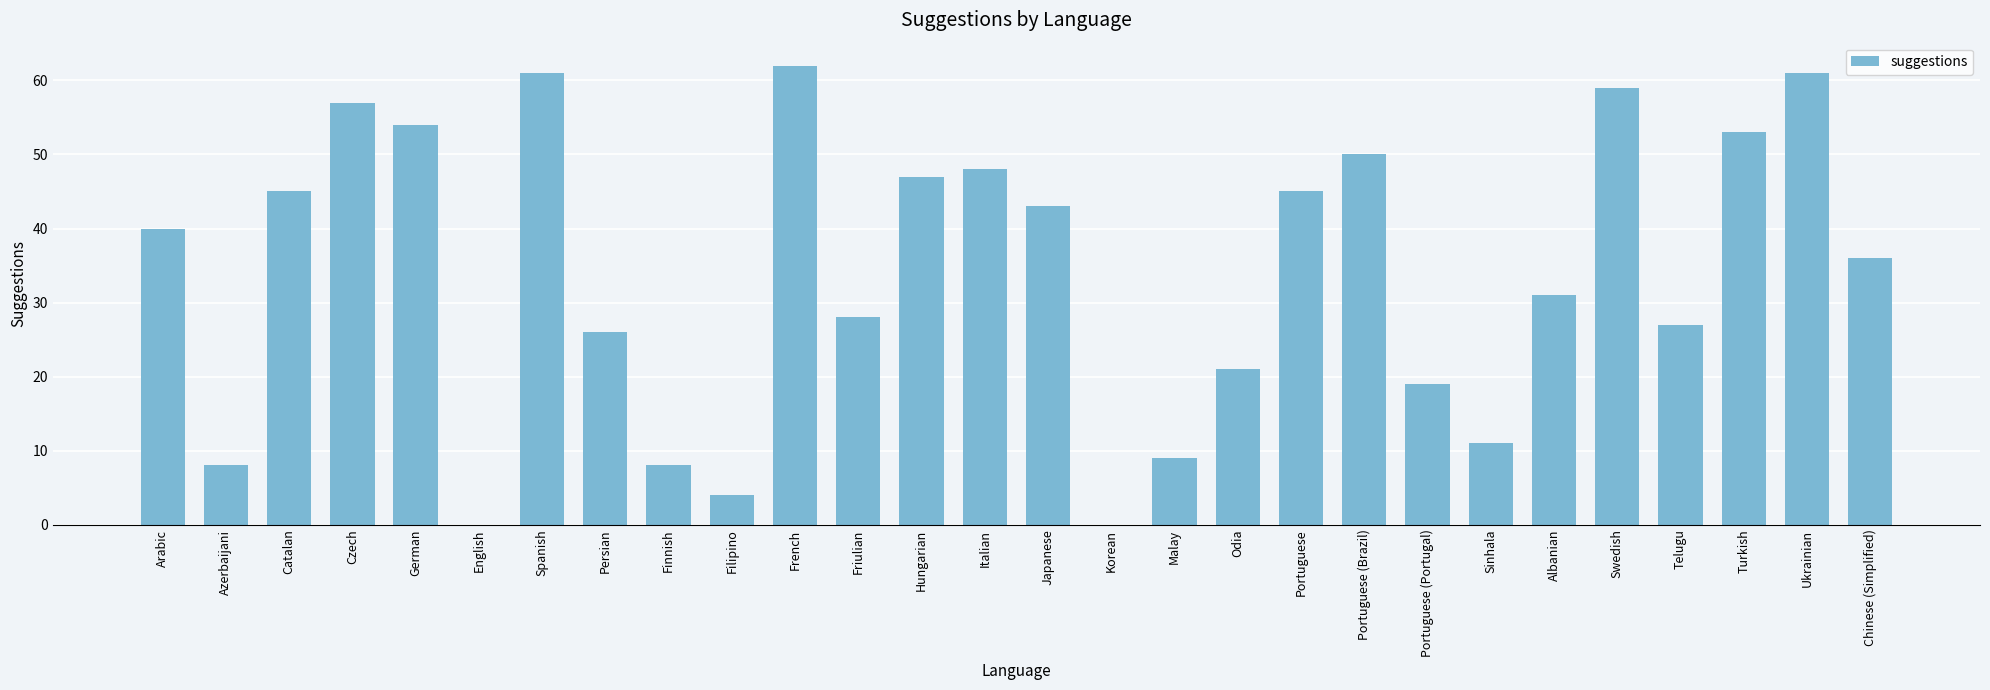

What is the sum of all values?

953